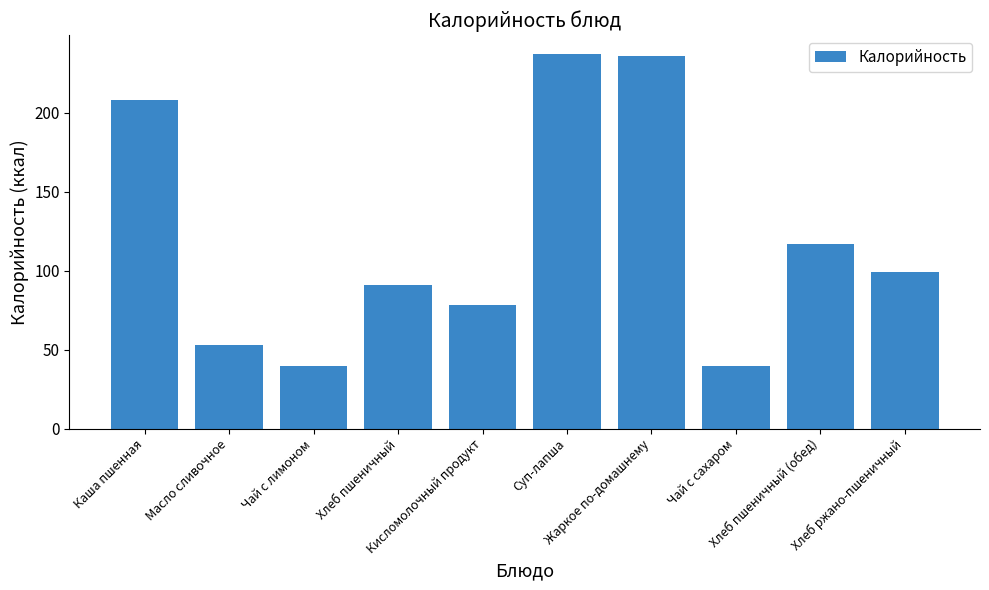

Reading left to right, extract all data points from this chart.

Каша пшенная=208.1	Масло сливочное=52.9	Чай с лимоном=39.9	Хлеб пшеничный=91.0	Кисломолочный продукт=78.0	Суп-лапша=237.4	Жаркое по-домашнему=236.1	Чай с сахаром=39.9	Хлеб пшеничный (обед)=117.0	Хлеб ржано-пшеничный=99.0